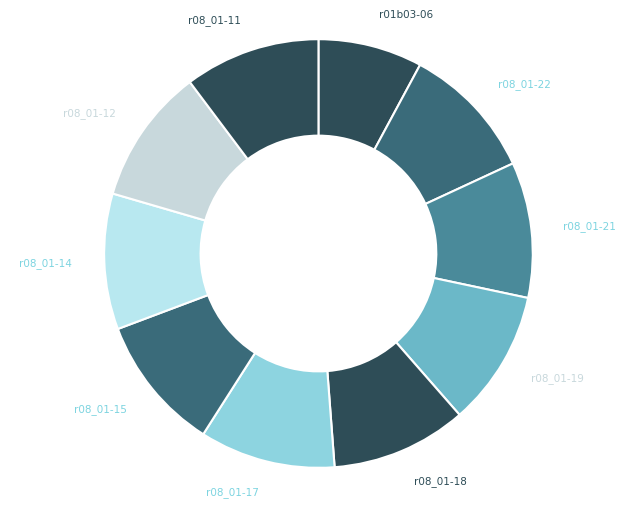

Do r08_01-22 and r08_01-19 together represent more than half of the pie?

No